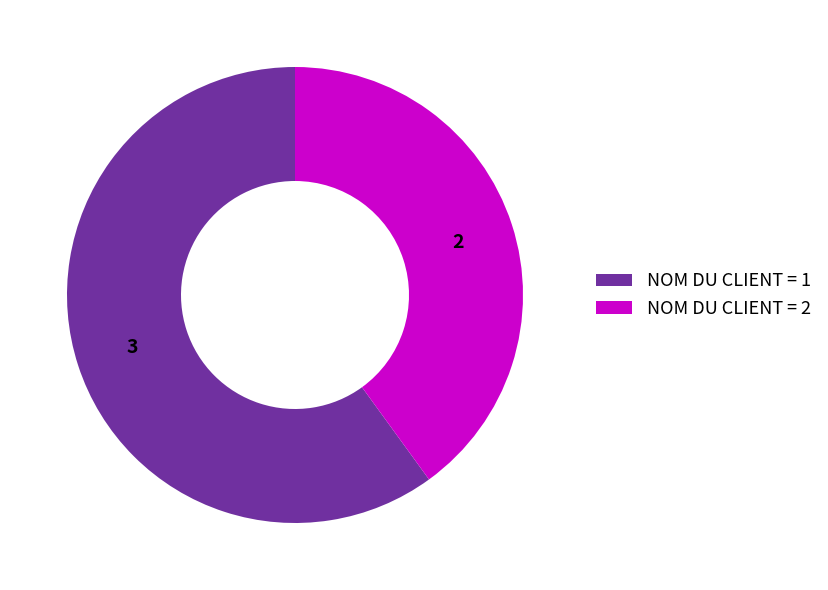

Is there a majority slice in this chart?

Yes